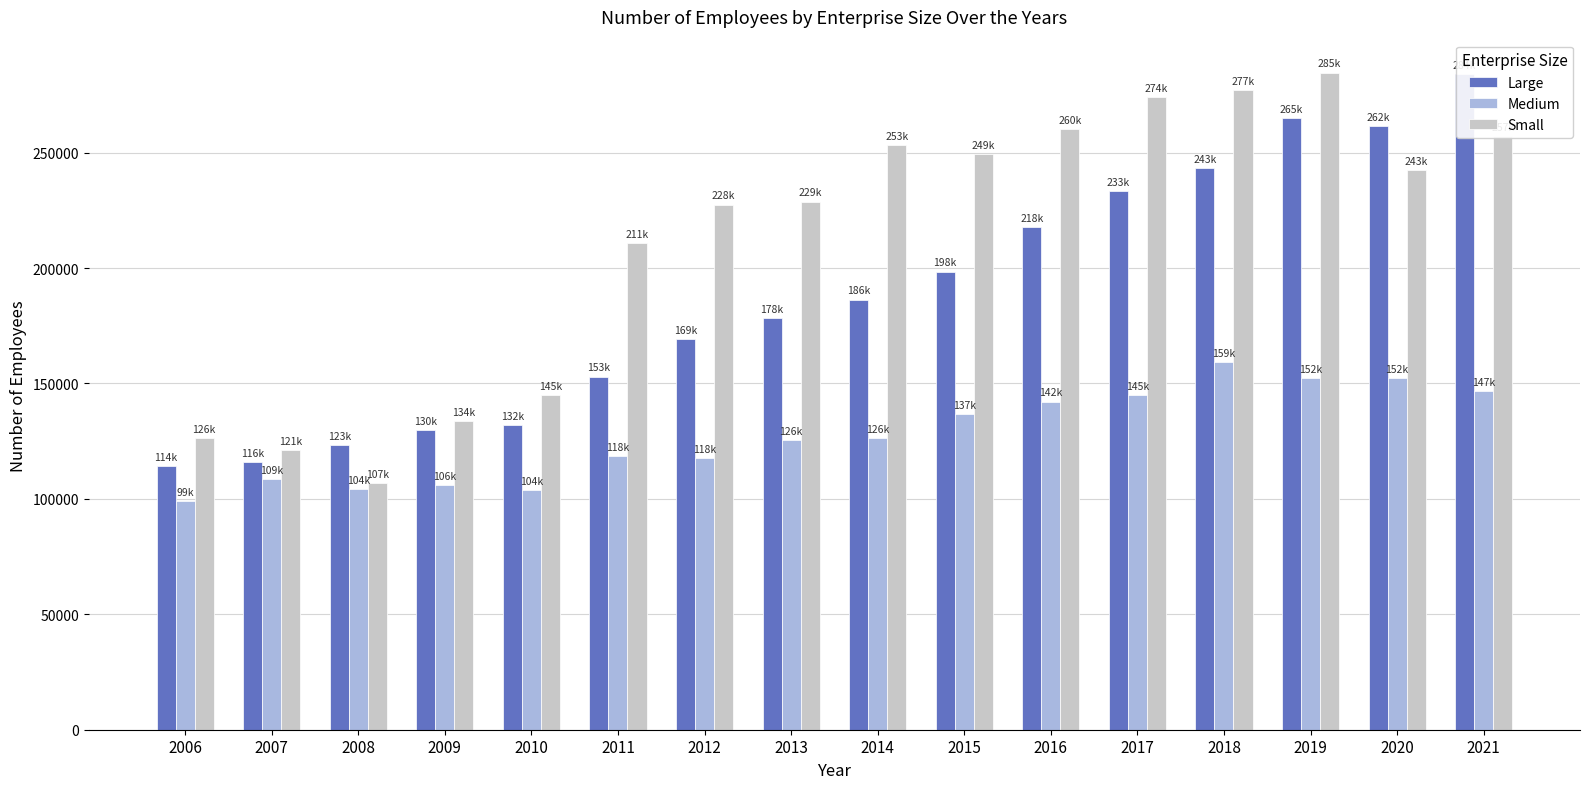

Which series has the largest range (max minus min)?

Small